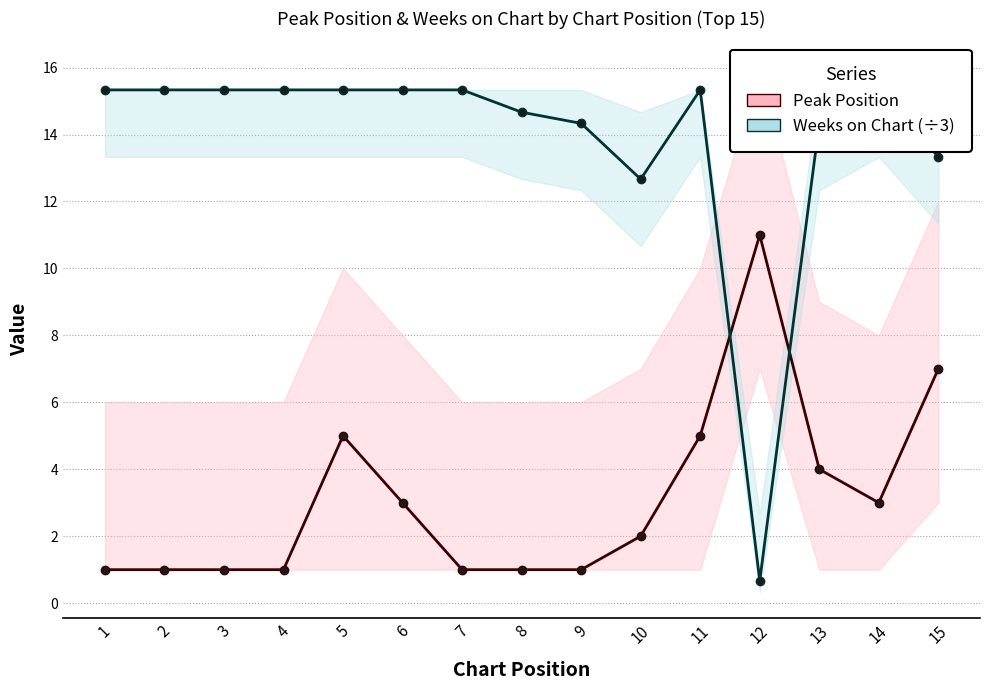

How many times do Peak Position and Weeks on Chart (÷3) cross each other?

2